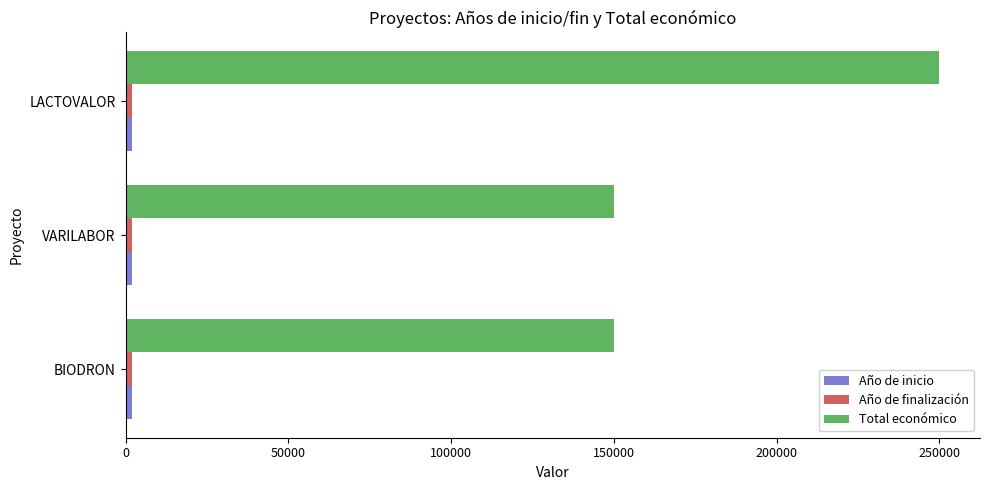

Which series has the largest total across all categories?

Total económico